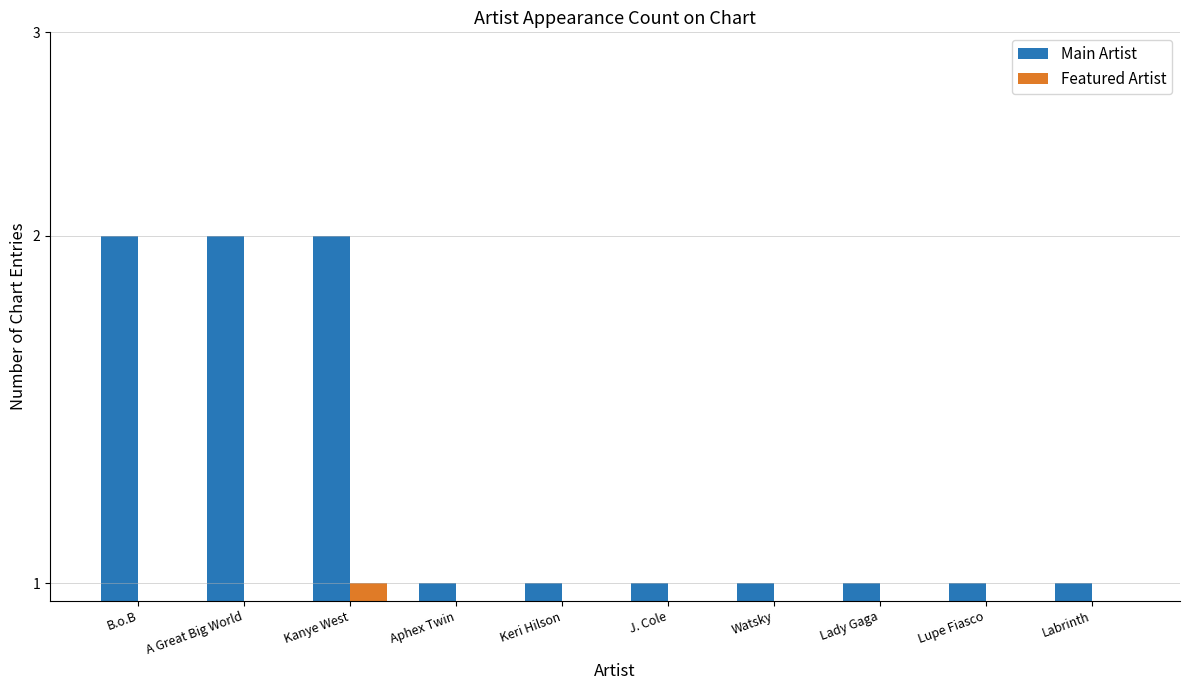

At which label does Main Artist reach its minimum?

Aphex Twin